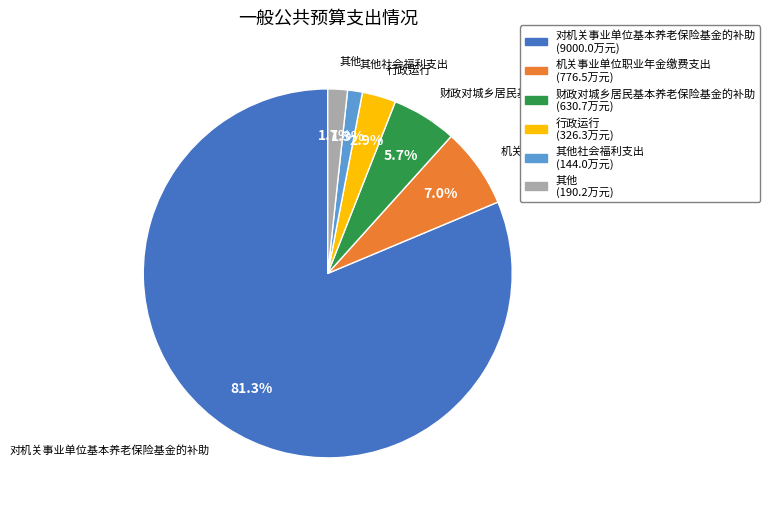

What percentage is NOT represented by 行政运行?

97.1%